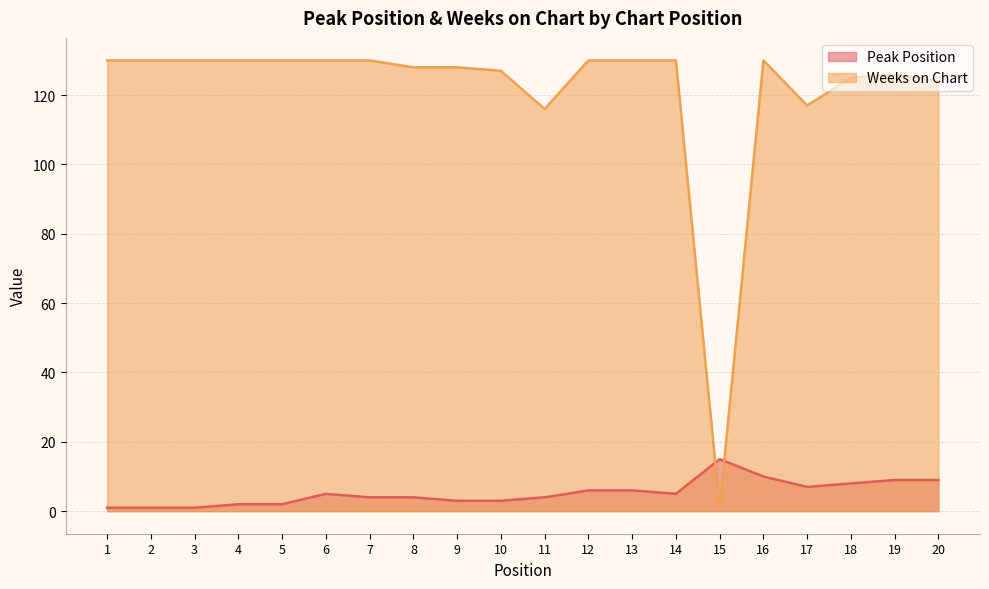

What is the difference between the maximum and minimum values in the Peak Position series?

14